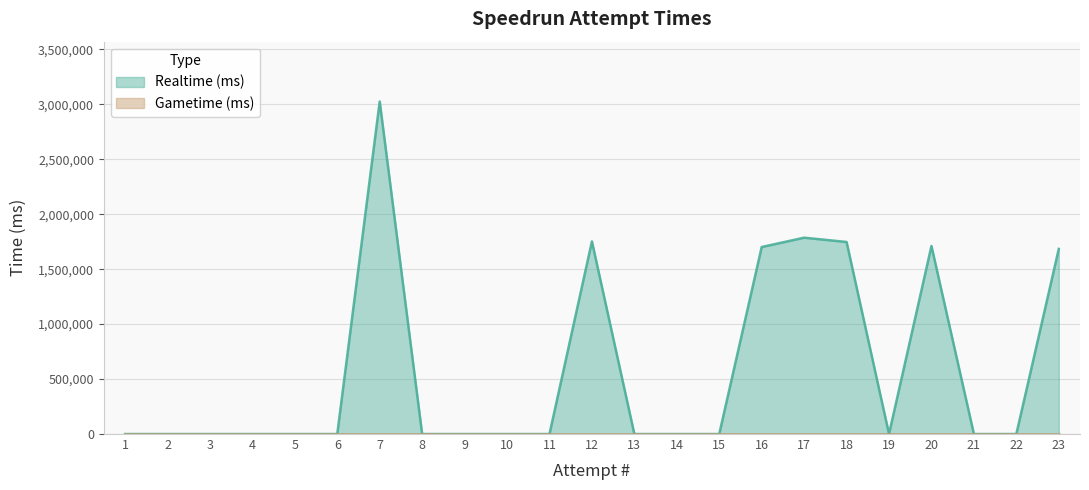

Between 14 and 19, which is larger?

14